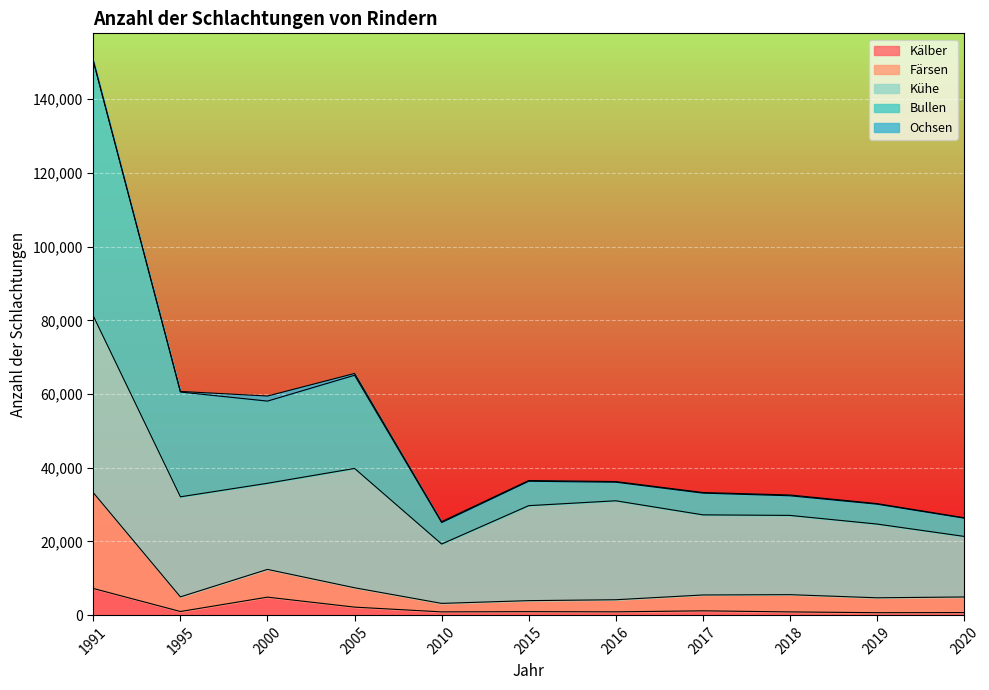

At which category is the sum across all series the highest?

1991